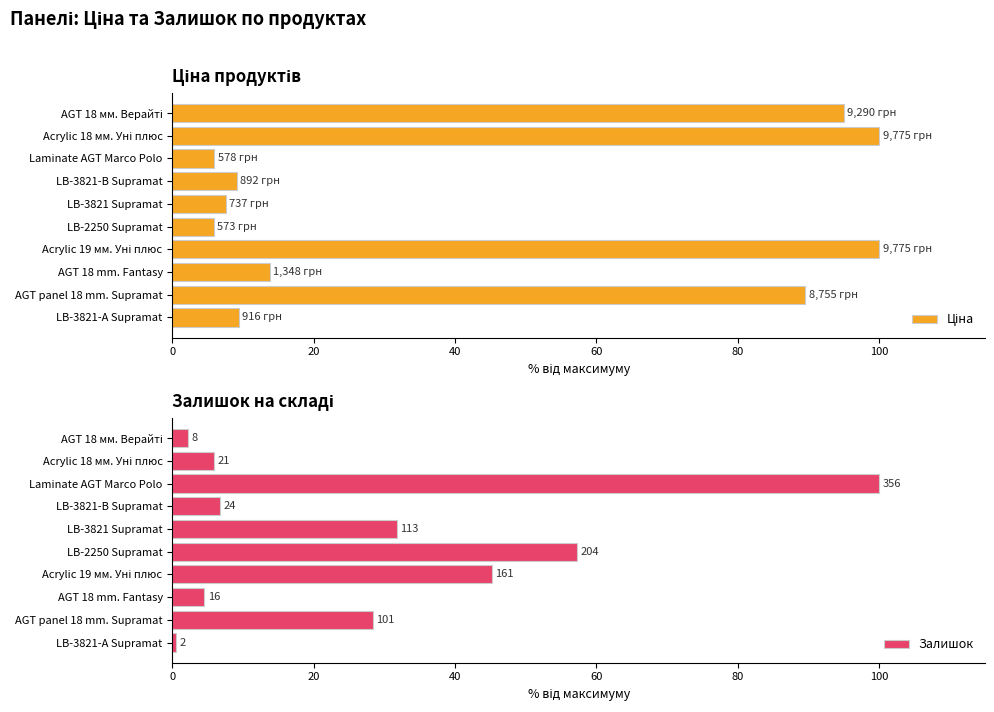

What is the average value of the Залишок series?

28.3